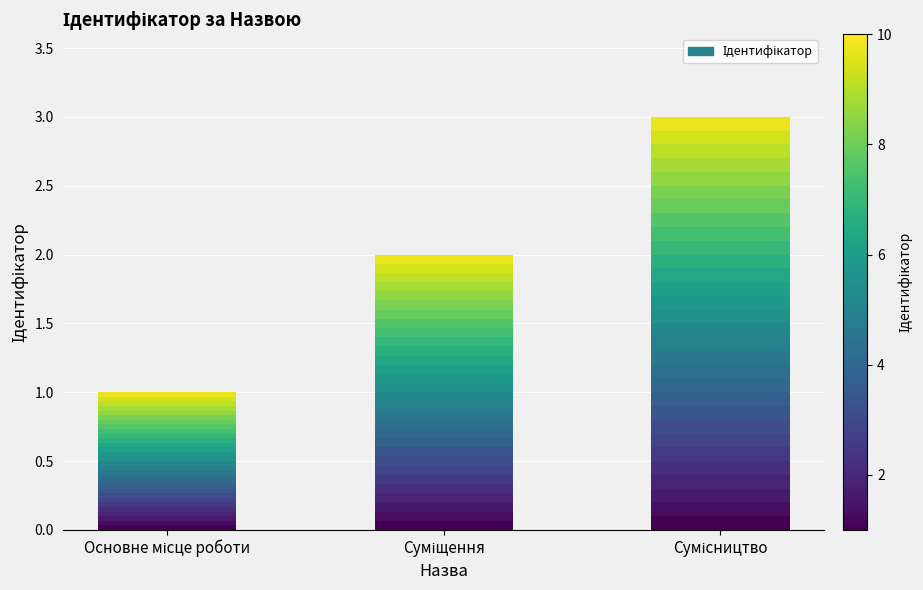

What is the difference between the maximum and minimum values?

2